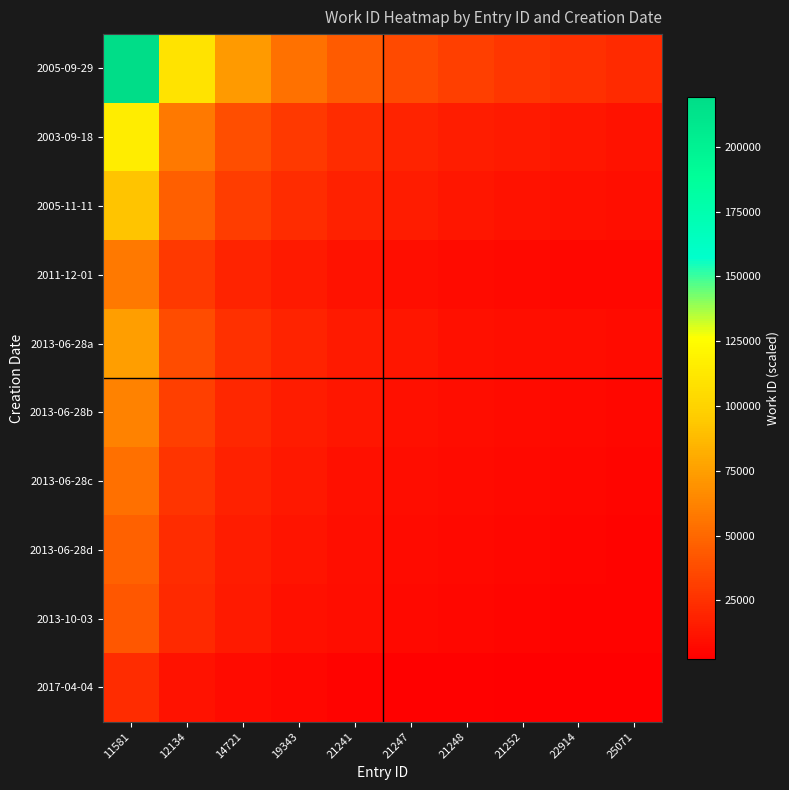

How many series are shown in this chart?

10